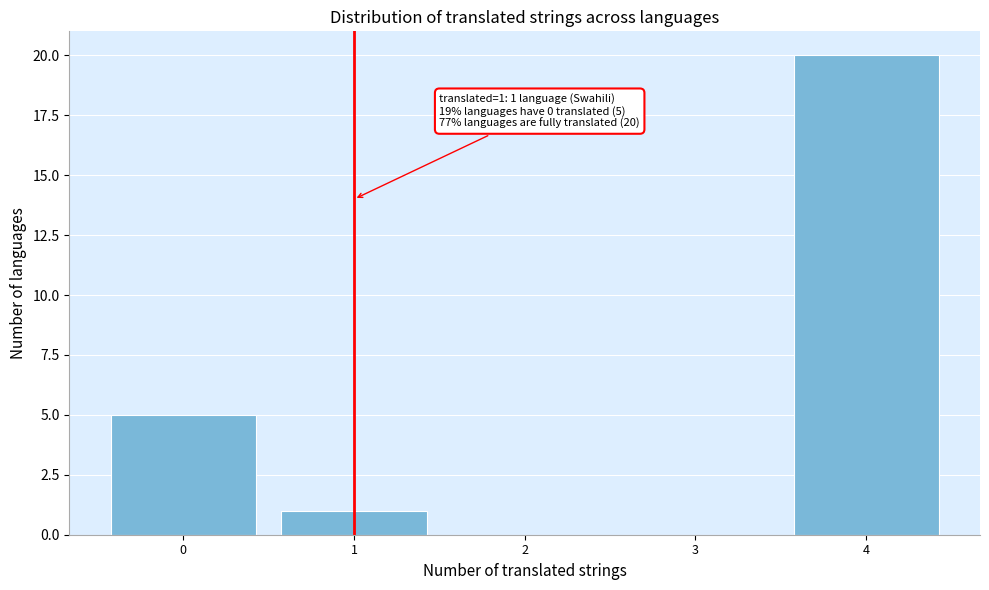

Which range on the x-axis has the tallest bar?

3.5 to 4.5